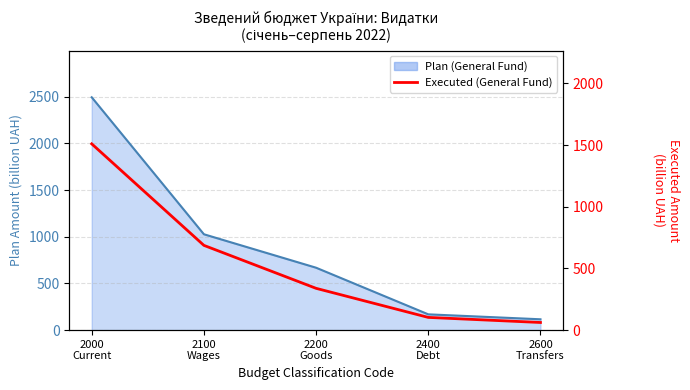

Reading left to right, list all the values displayed in this chart.

1510.1	687.1	338.8	103.1	61.9